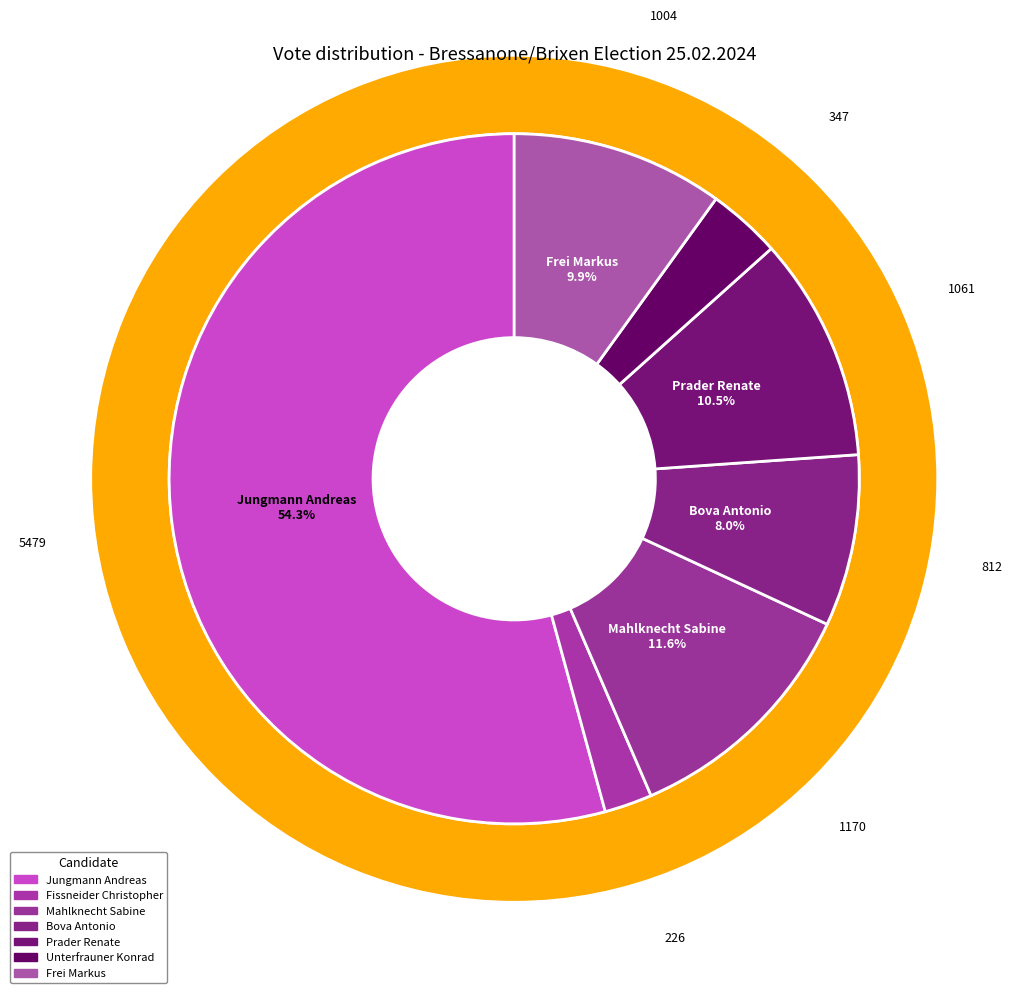

To the nearest percent, what is the average slice percentage?

14%